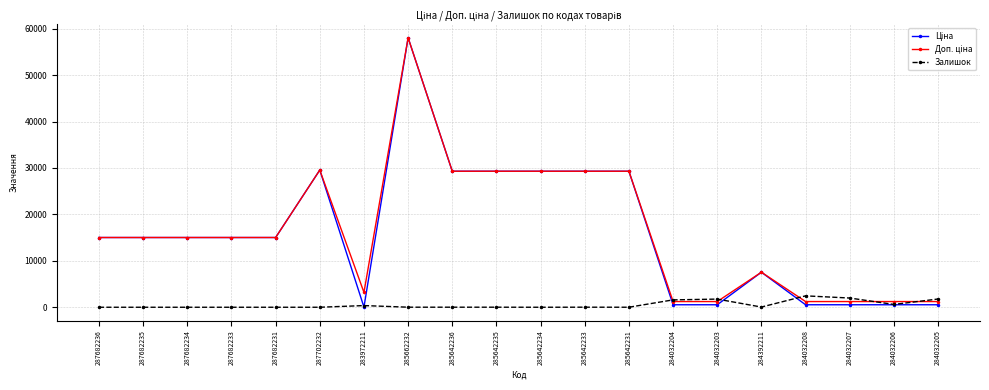

Count the number of categories in the chart.

20